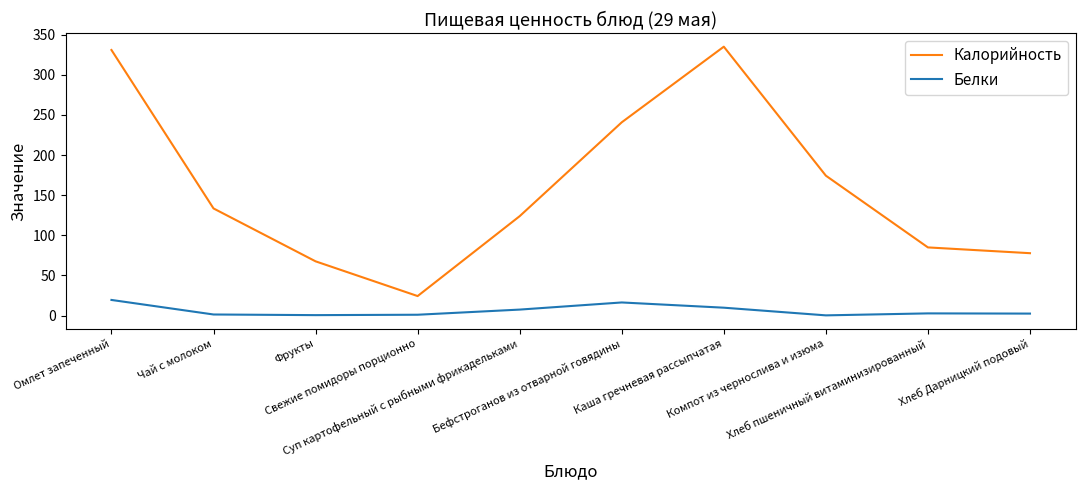

True or false: Белки and Калорийность intersect in this chart.

False